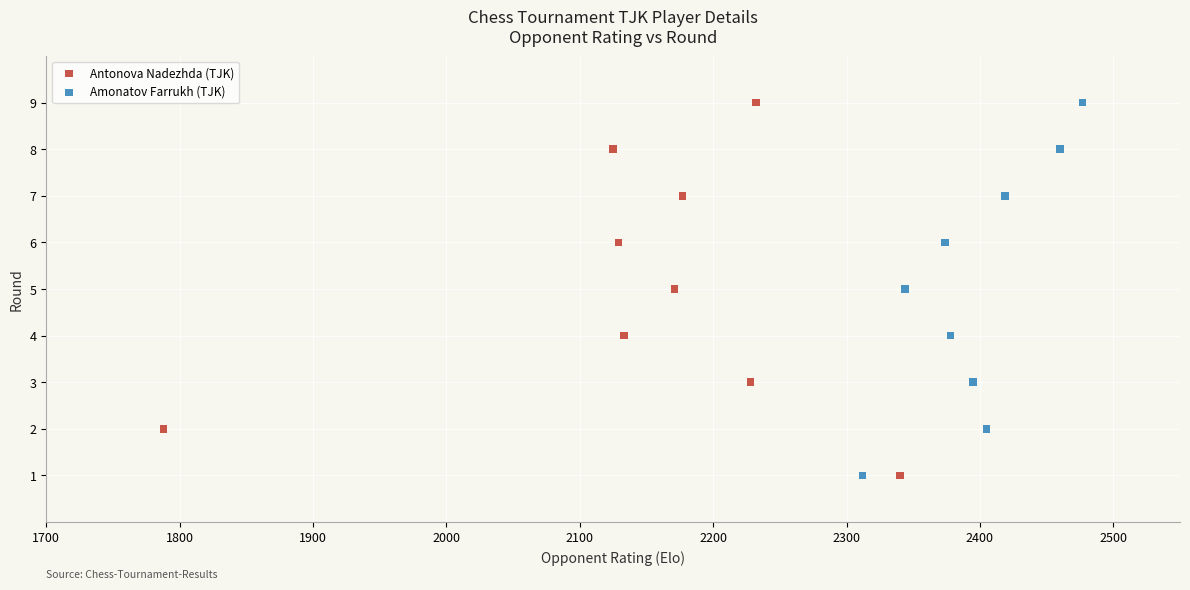

What are all the series names shown in the legend?

Antonova Nadezhda (TJK), Amonatov Farrukh (TJK)